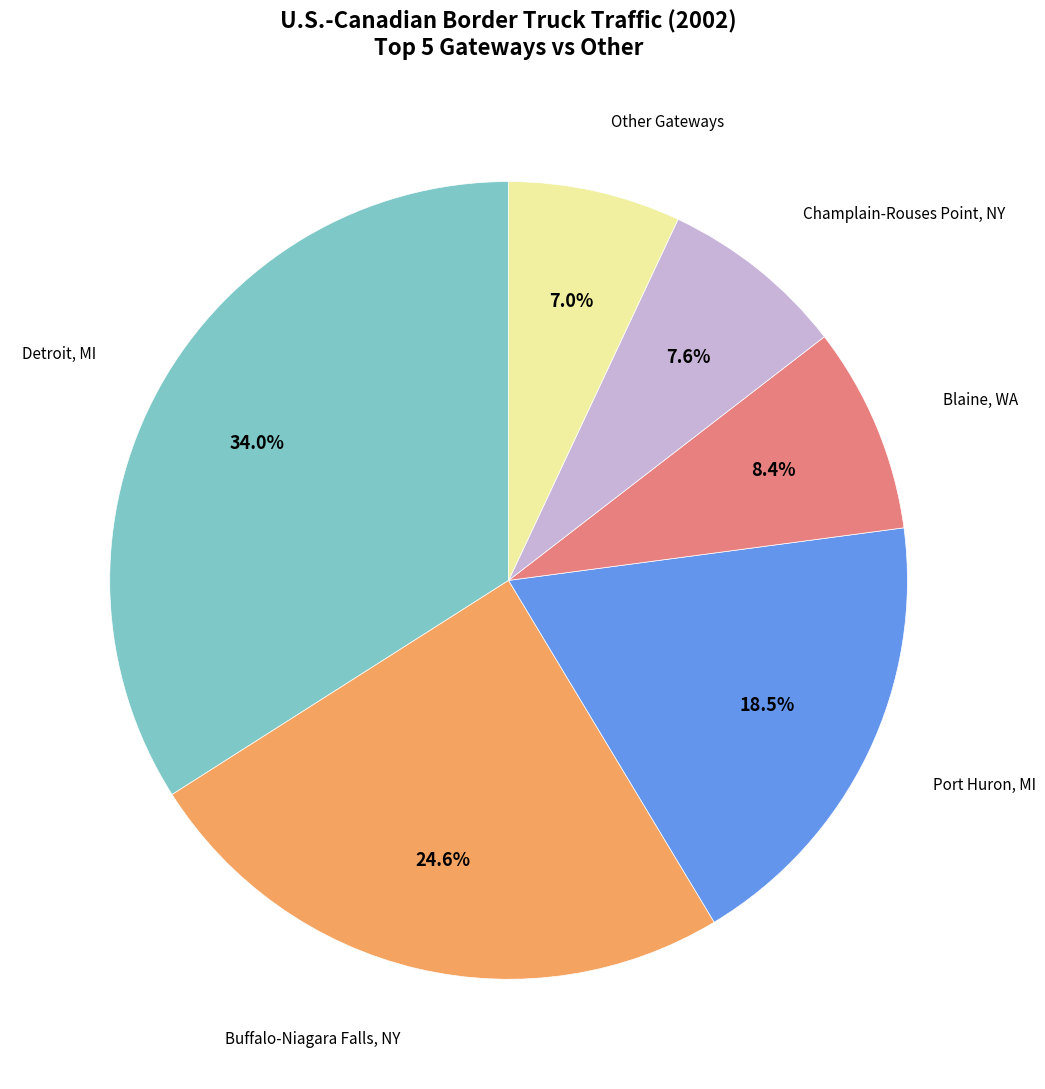

Is there any slice that represents more than half of the pie?

No